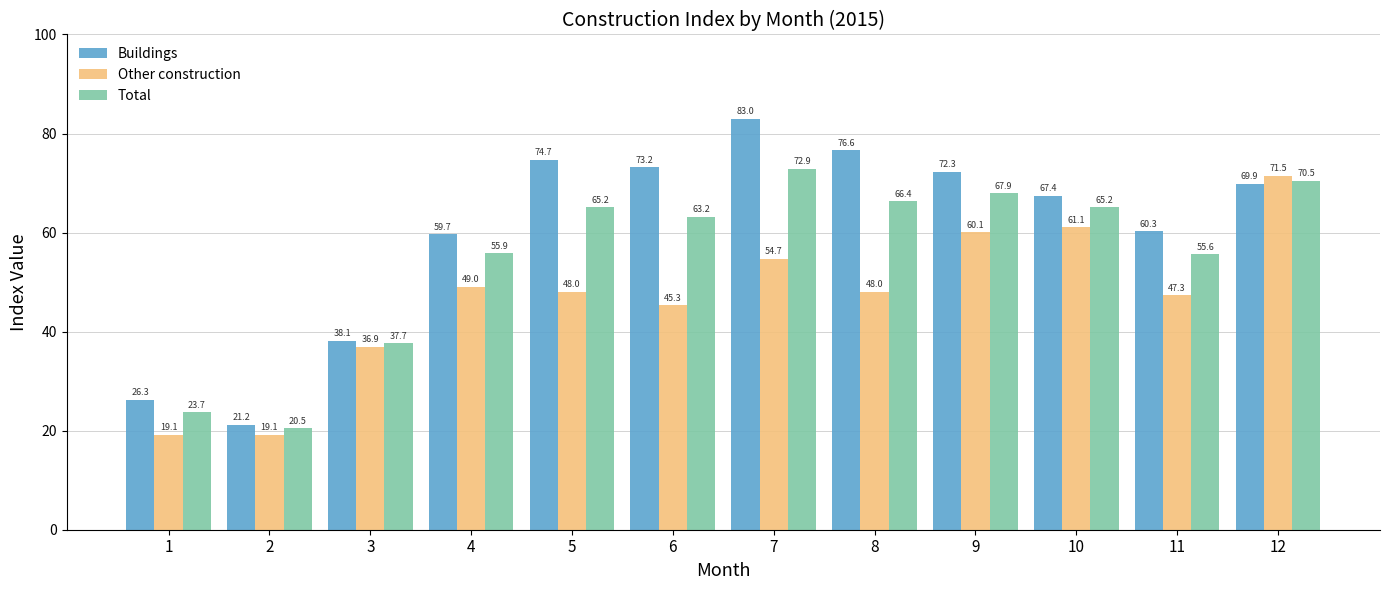

Reading left to right, list all the values displayed in this chart.

Buildings: 1=26.3	2=21.2	3=38.1	4=59.7	5=74.7	6=73.2	7=83.0	8=76.6	9=72.3	10=67.4	11=60.3	12=69.9
Other construction: 1=19.1	2=19.1	3=36.9	4=49.0	5=48.0	6=45.3	7=54.7	8=48.0	9=60.1	10=61.1	11=47.3	12=71.5
Total: 1=23.7	2=20.5	3=37.7	4=55.9	5=65.2	6=63.2	7=72.9	8=66.4	9=67.9	10=65.2	11=55.6	12=70.5